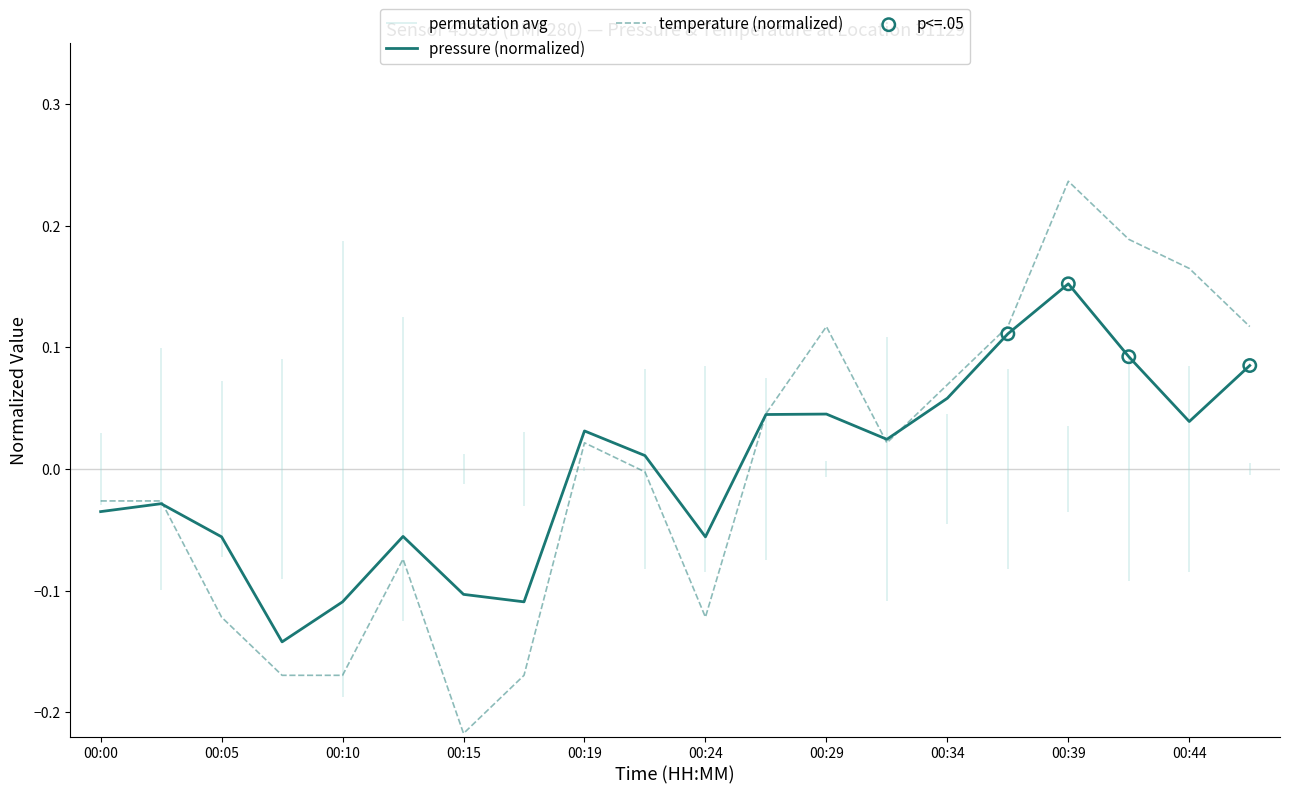

What is the total value across all series at 00:19?

0.1